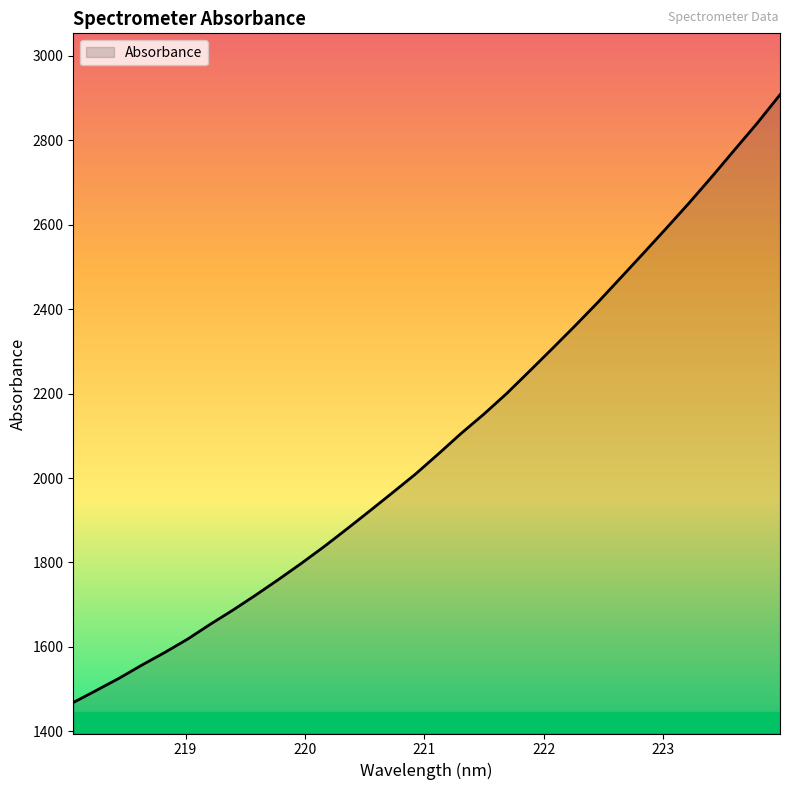

How many categories are shown in the chart?

32